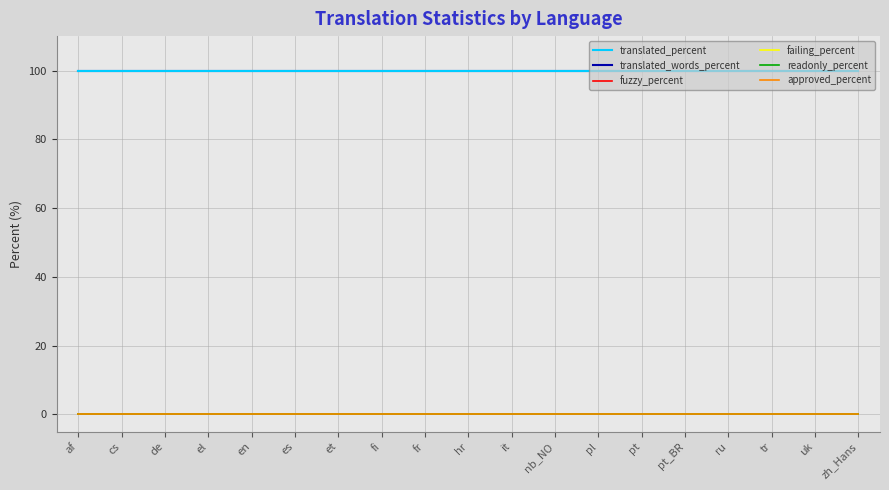

Which series changed the most between af and fi?

translated_percent